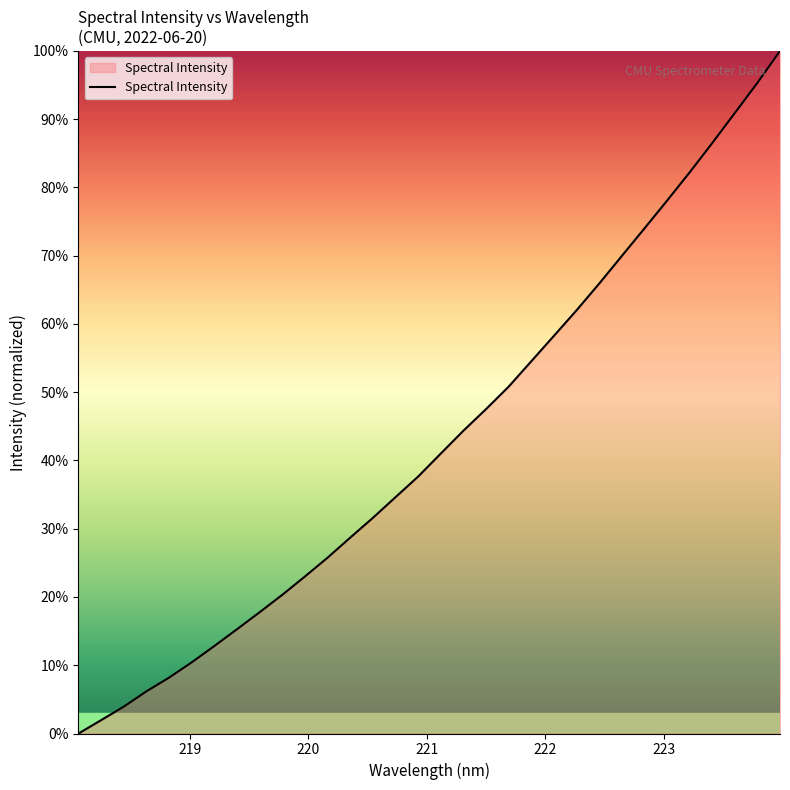

What is the maximum value shown in the chart?

100.0